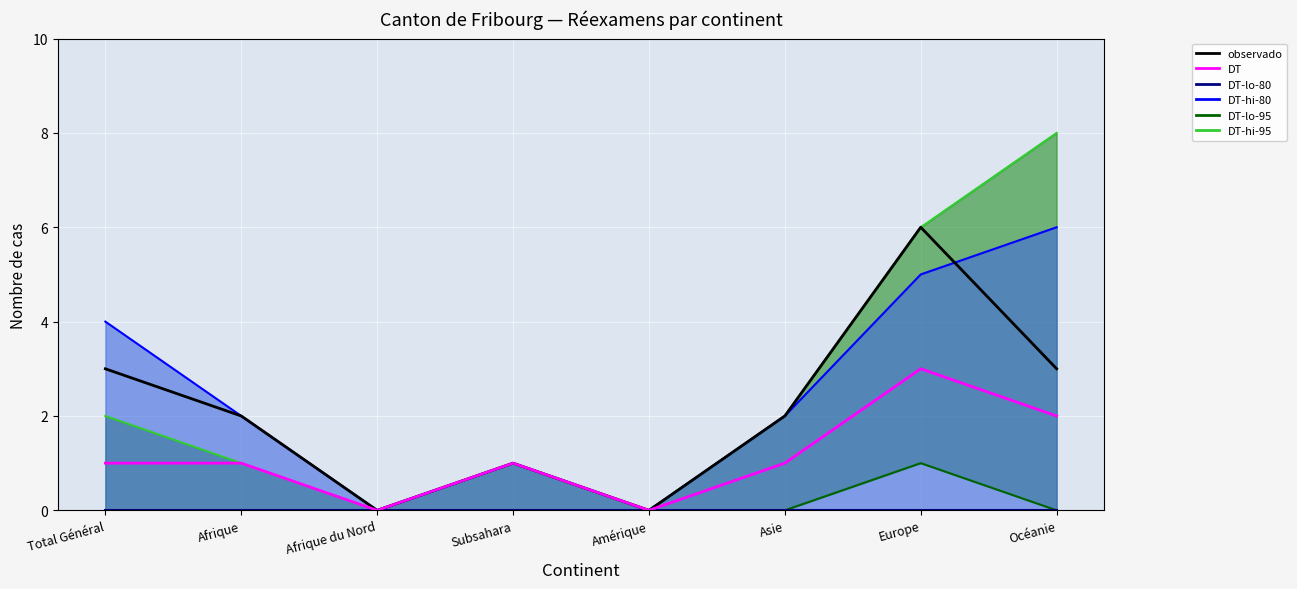

True or false: DT and DT-hi-80-line cross at least once.

False